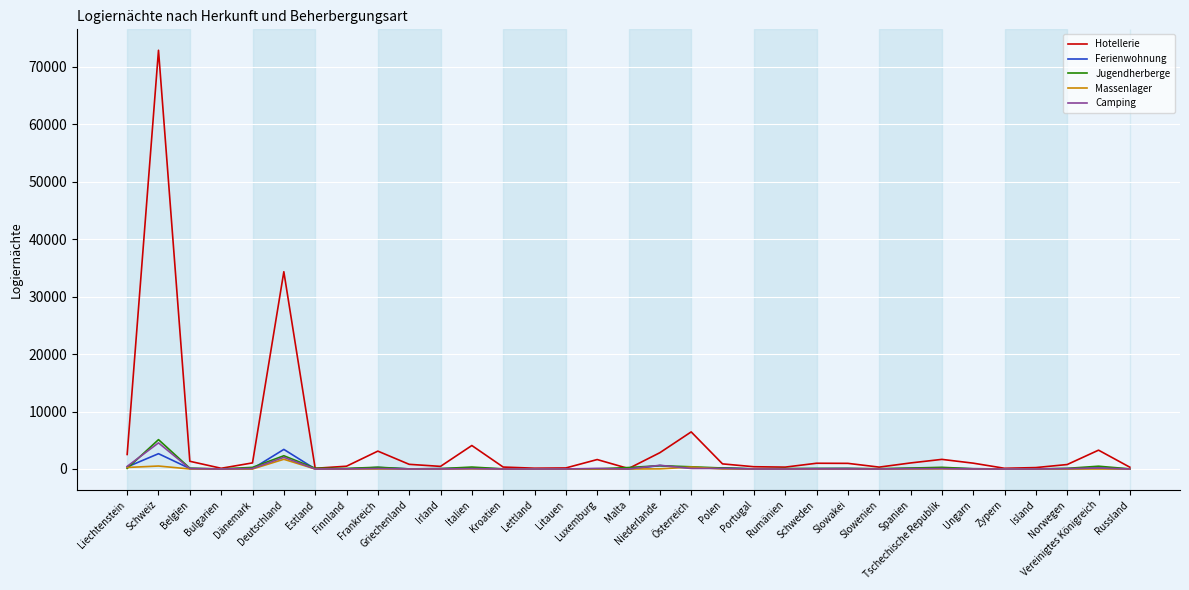

What is the greatest value displayed?

72902